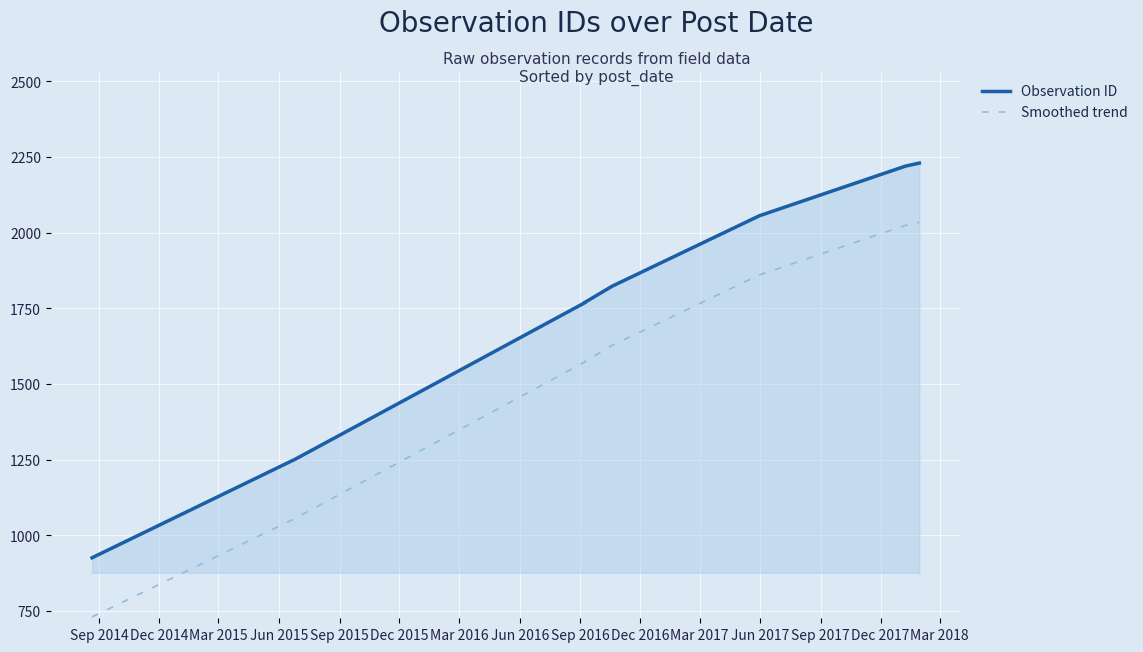

True or false: Smoothed trend and Observation ID cross at least once.

False